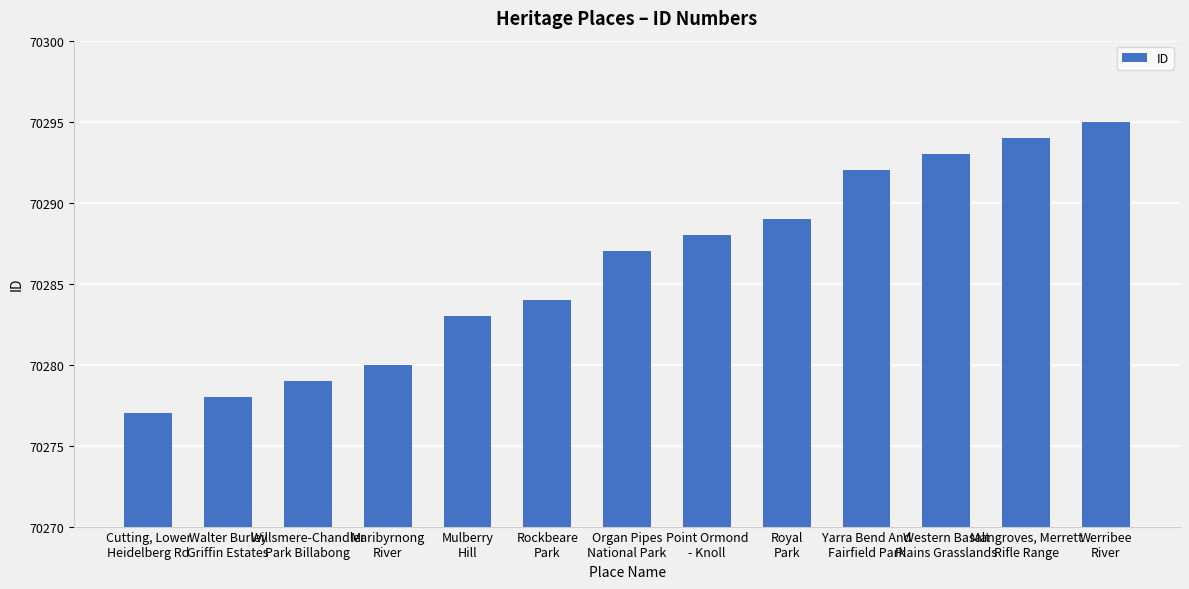

How many values are below 70287?

6